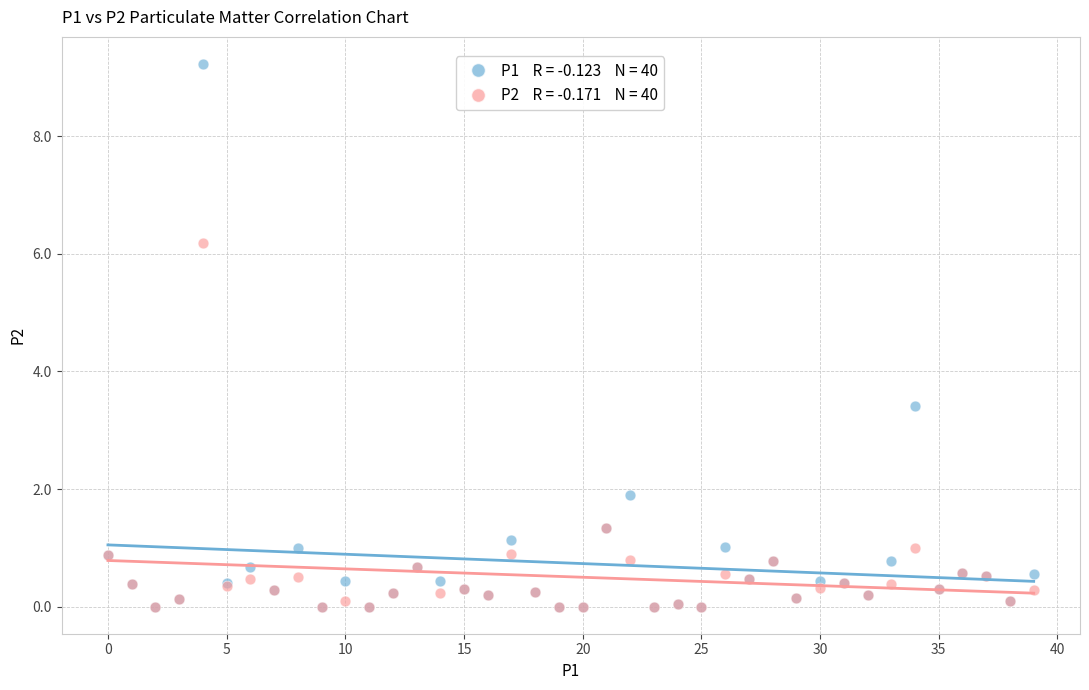

Across all series, what Y value is closest to 4?

3.4